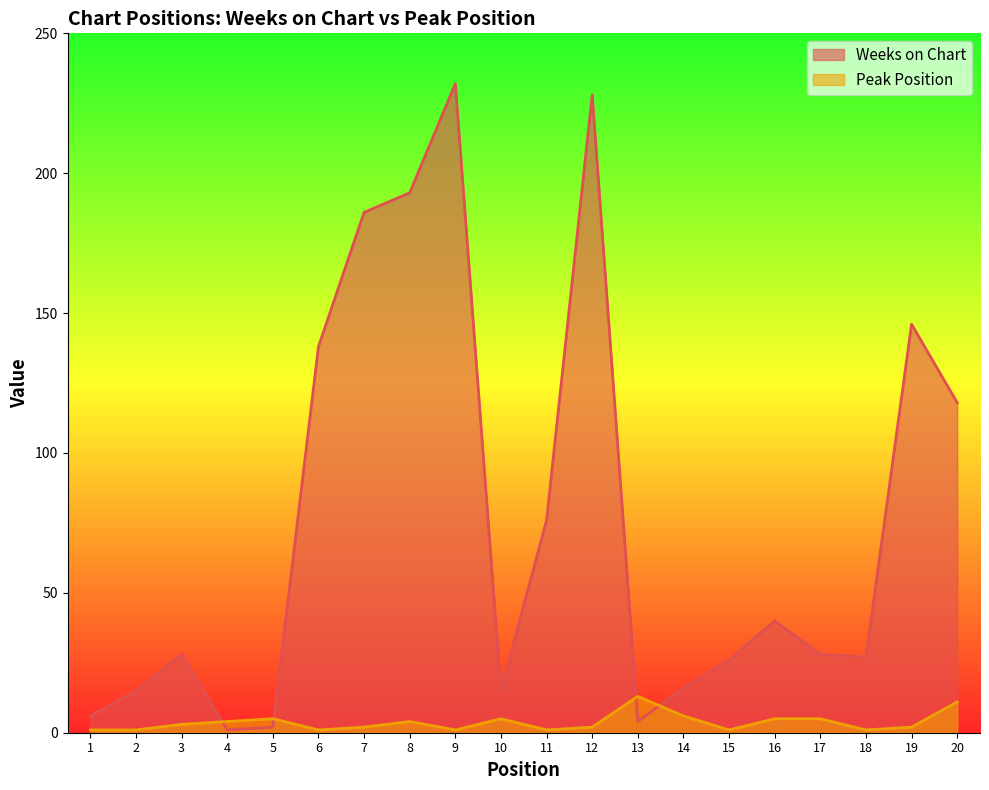

List the series in order of their overall mean, highest first.

Weeks on Chart, Peak Position